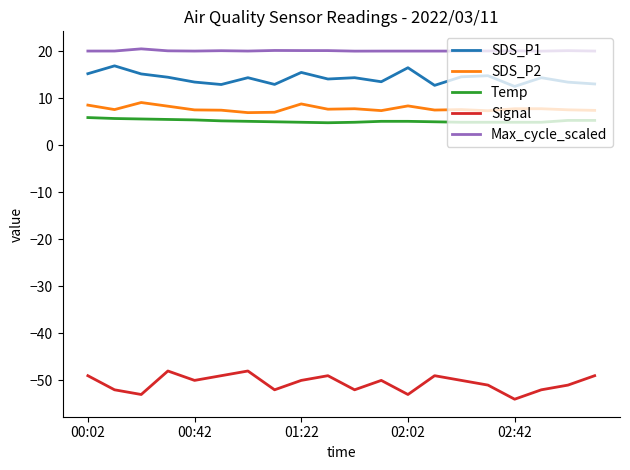

True or false: Temp and Max_cycle_scaled intersect in this chart.

False